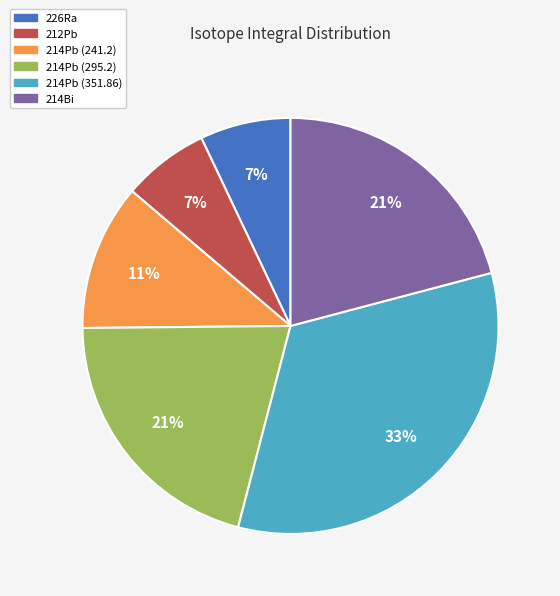

Is it true that 214Bi is 7% of the pie?

False